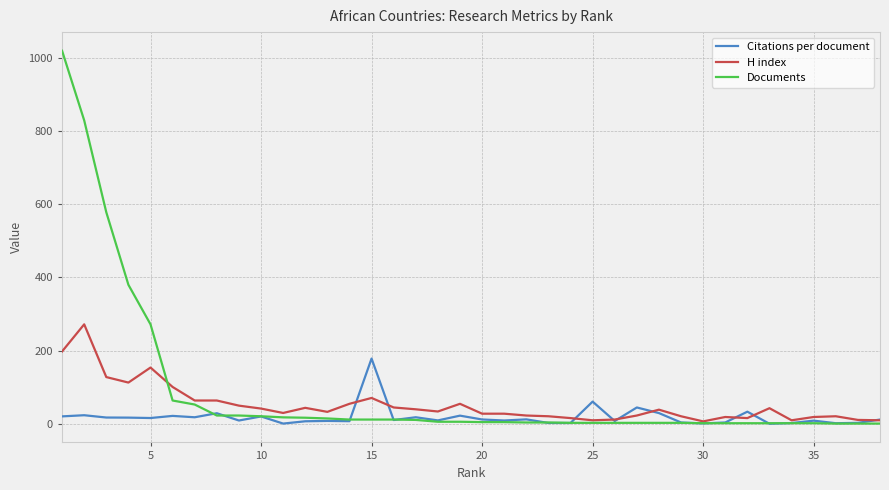

Which series has the largest range (max minus min)?

Documents